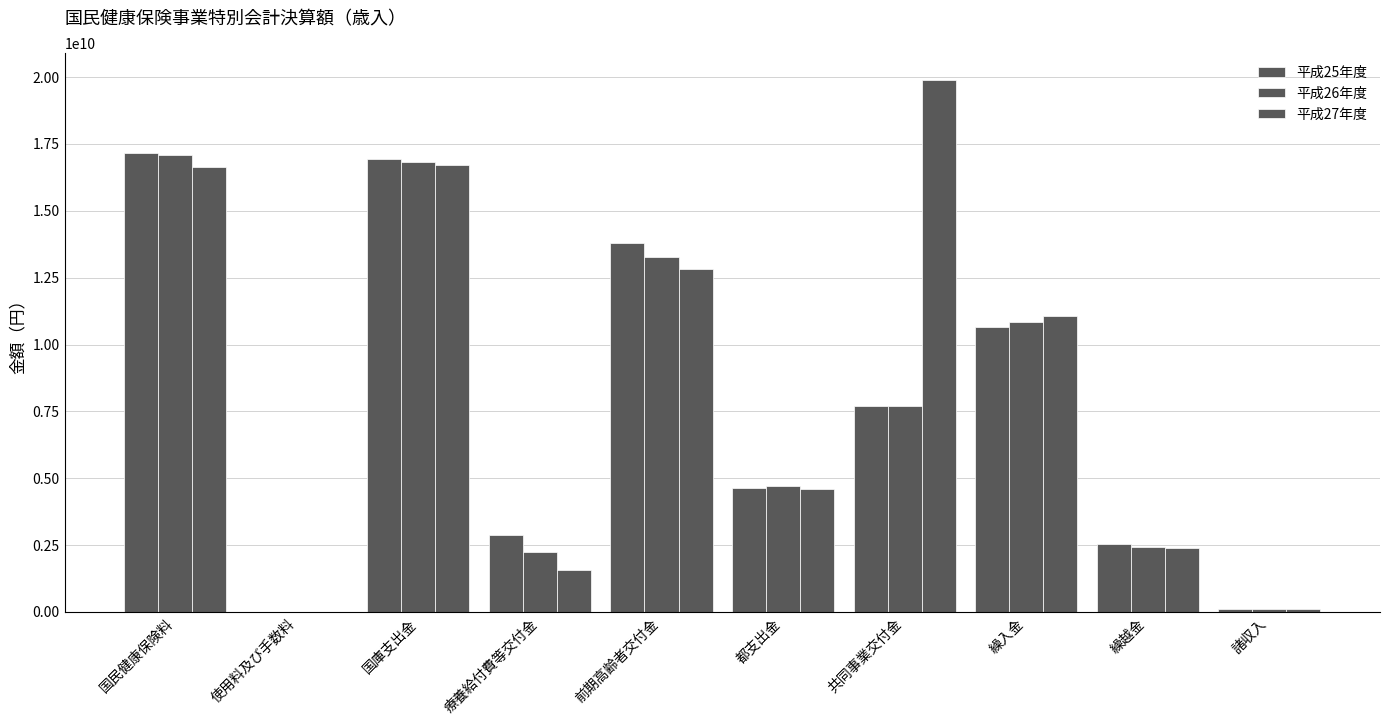

How many series are shown in this chart?

3